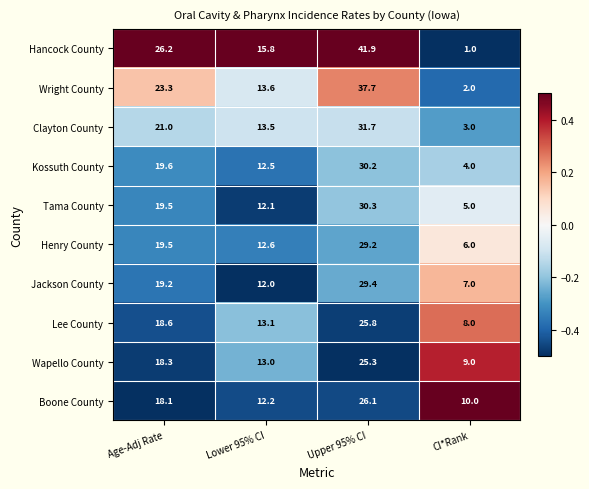

What is the spread (max minus min) of values at Lower 95% CI?

3.8